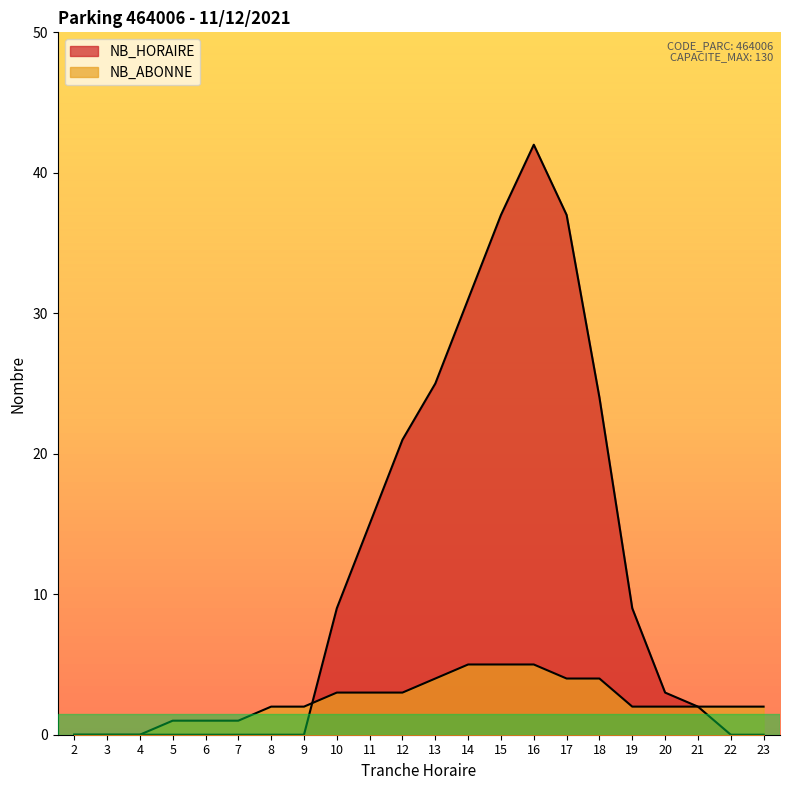

Which has a higher value, 2 or 17?

17